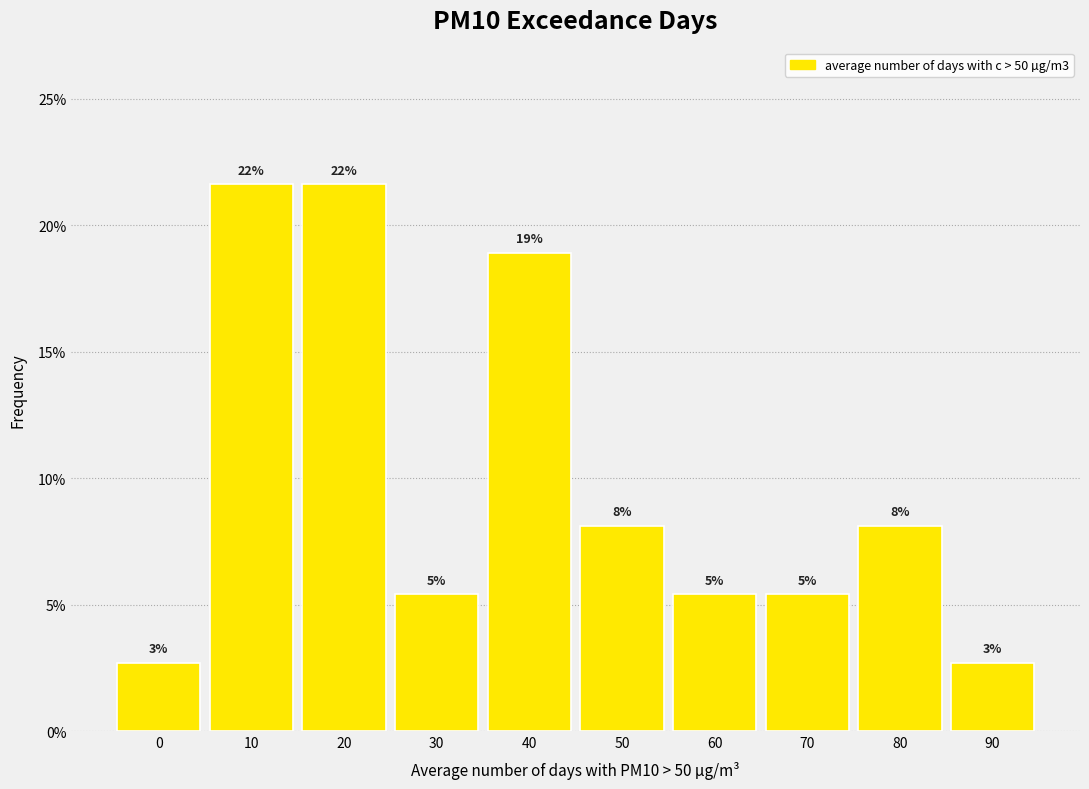

How many bars are there in total?

10